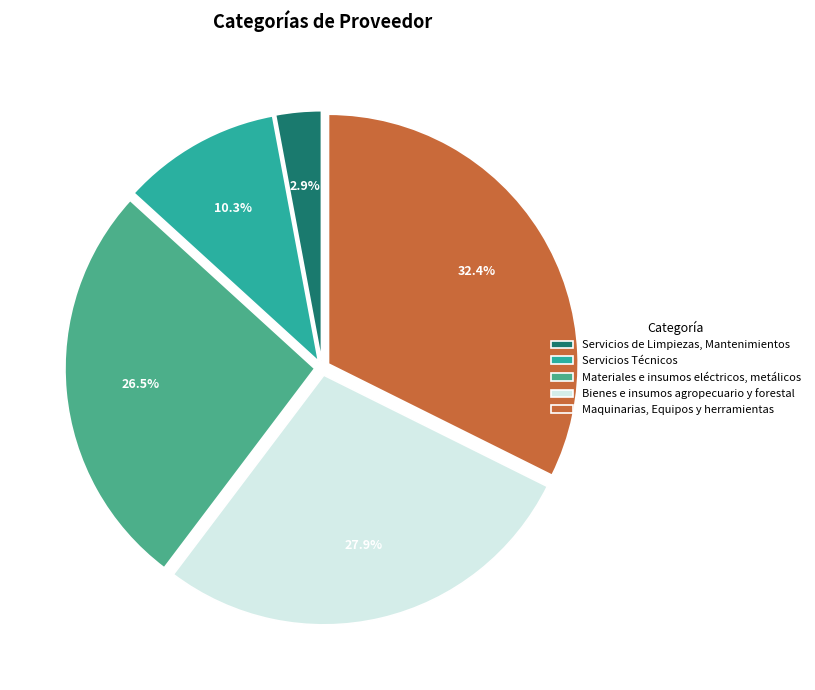

How many slices are in this pie chart?

5